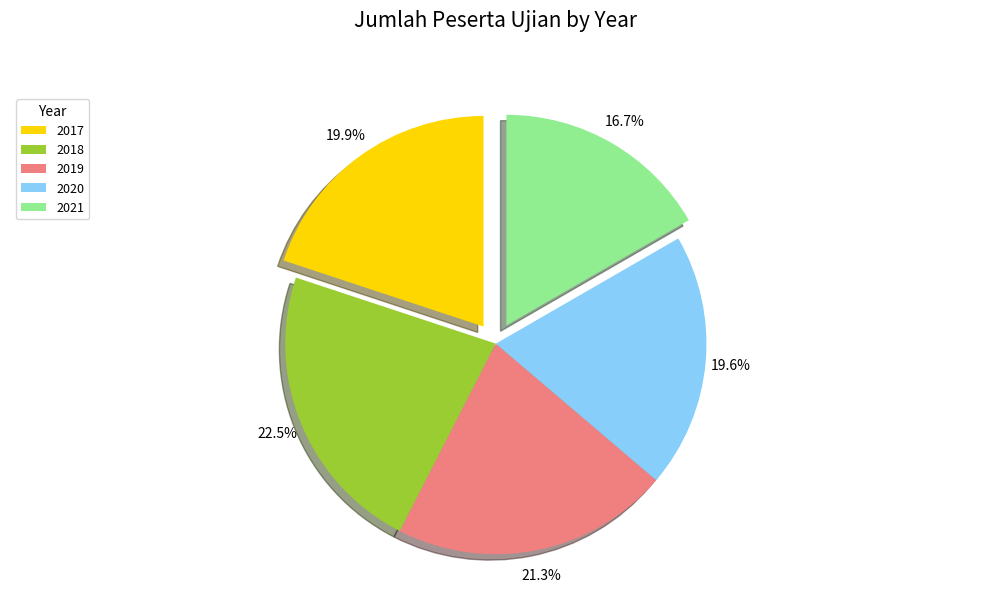

To the nearest percent, what is the combined percentage of 2018 and 2017?

42%